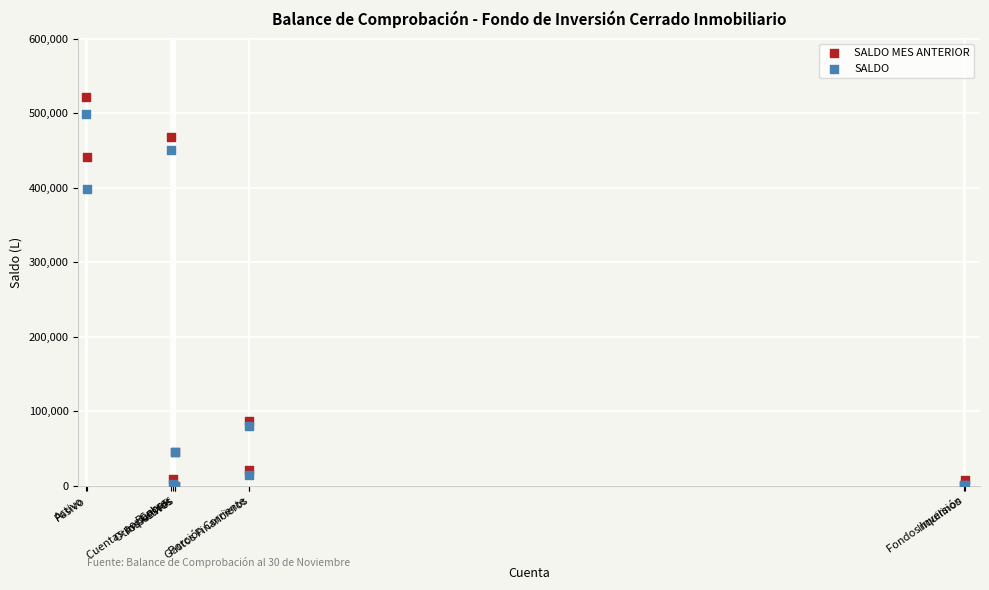

Across all series, what Y value is closest to 261016?

397749.8